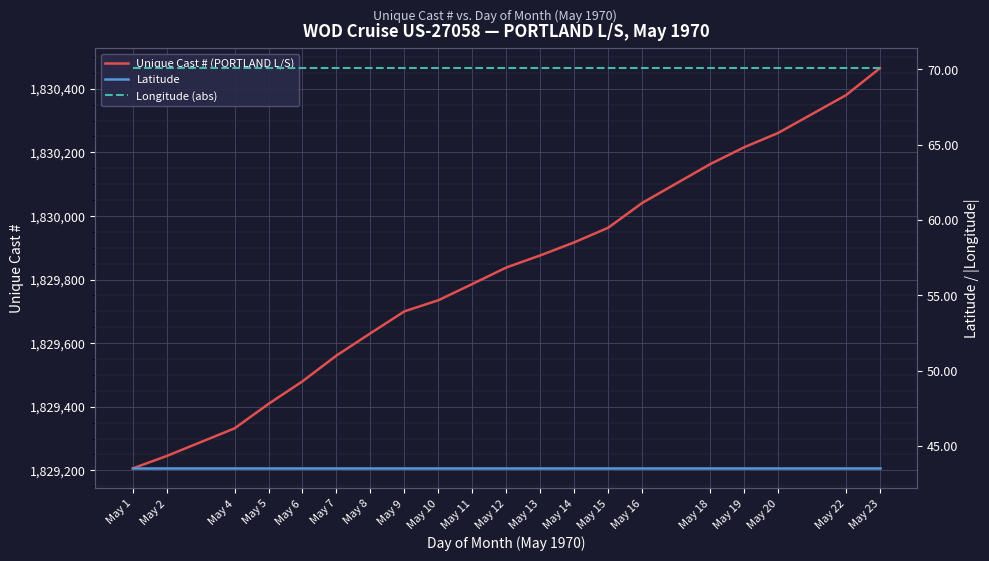

How many data points in Unique Cast # (PORTLAND L/S) are less than 1829838?

10